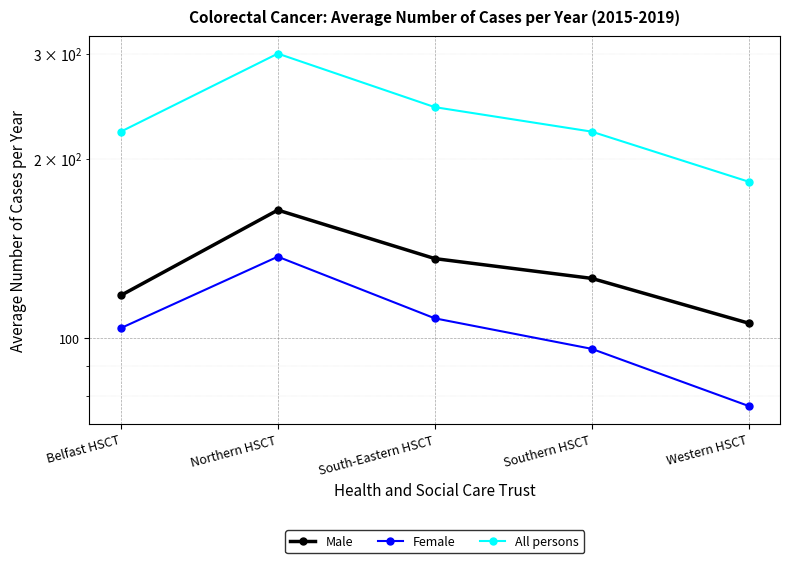

Which category has the highest value in the All persons series?

Northern HSCT